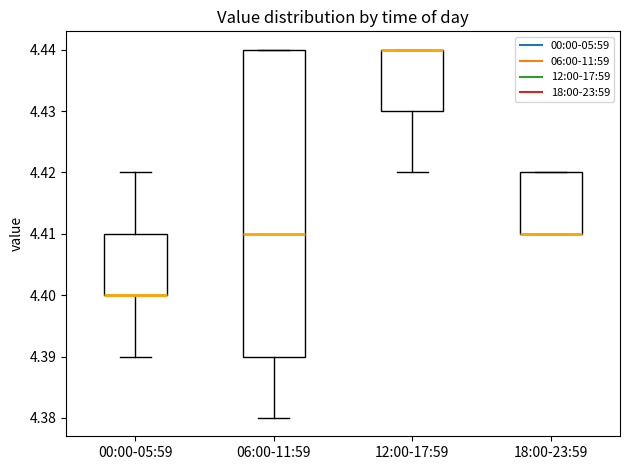

Comparing the boxes themselves (not the whiskers), which one is the tallest?

06:00-11:59